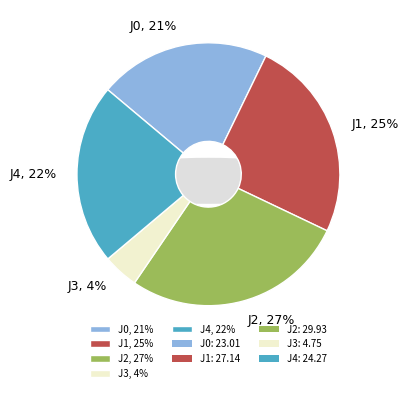

True or false: J3 accounts for 1% of the total.

False